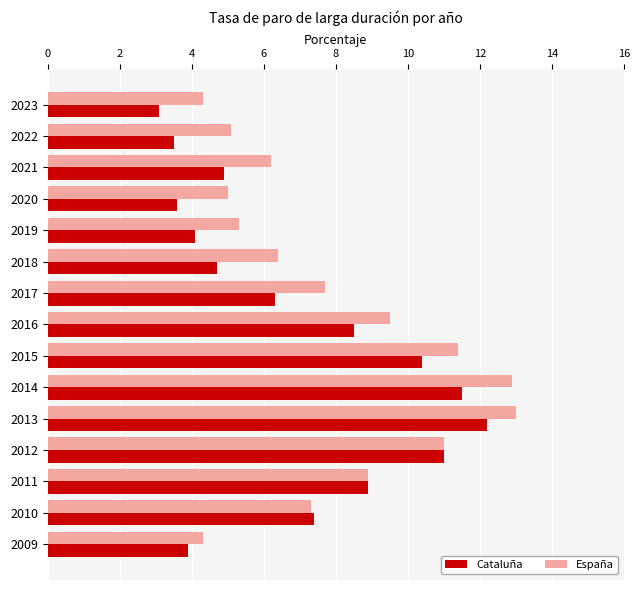

At how many categories does at least one series exceed 6?

10